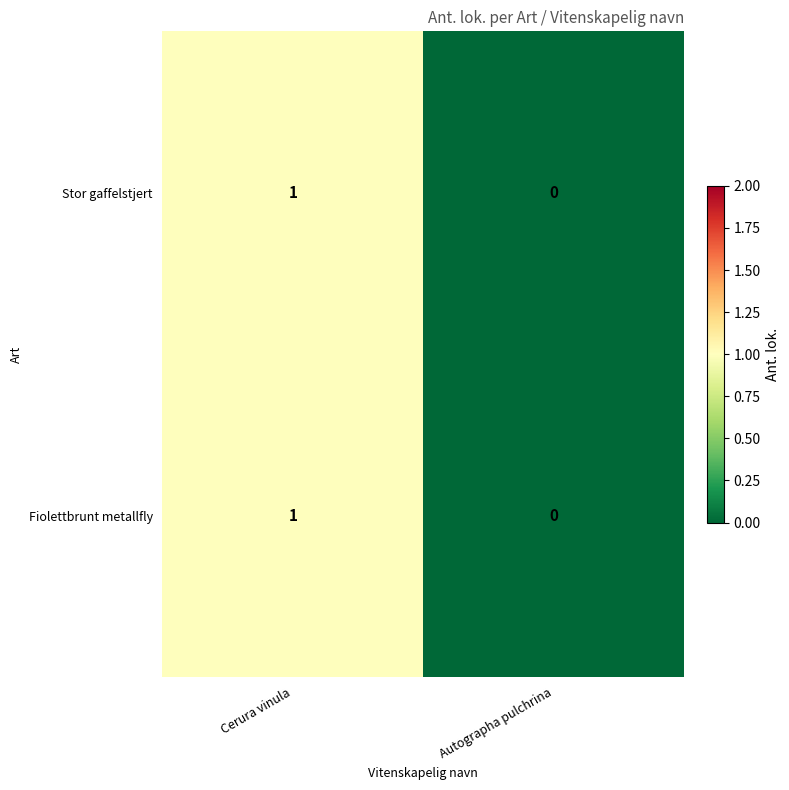

The Fiolettbrunt metallfly series shows 2 at Cerura vinula. True or false?

False